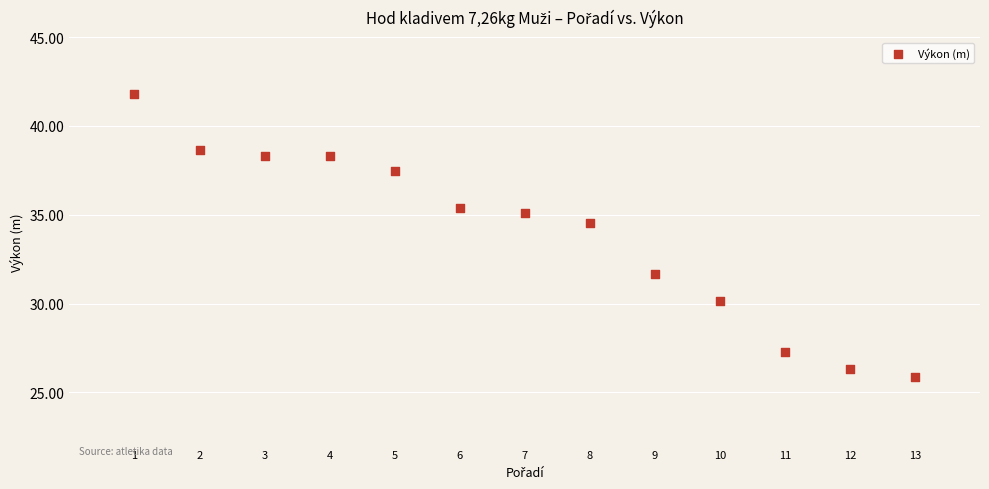

What is the range of X values (max minus min)?

12.0